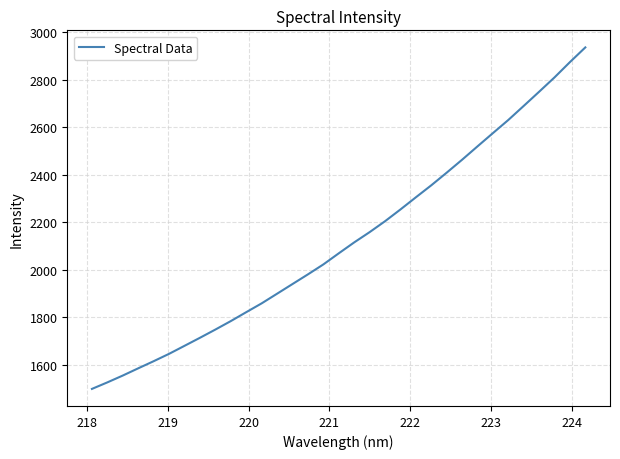

What is the minimum value shown in the chart?

1498.8